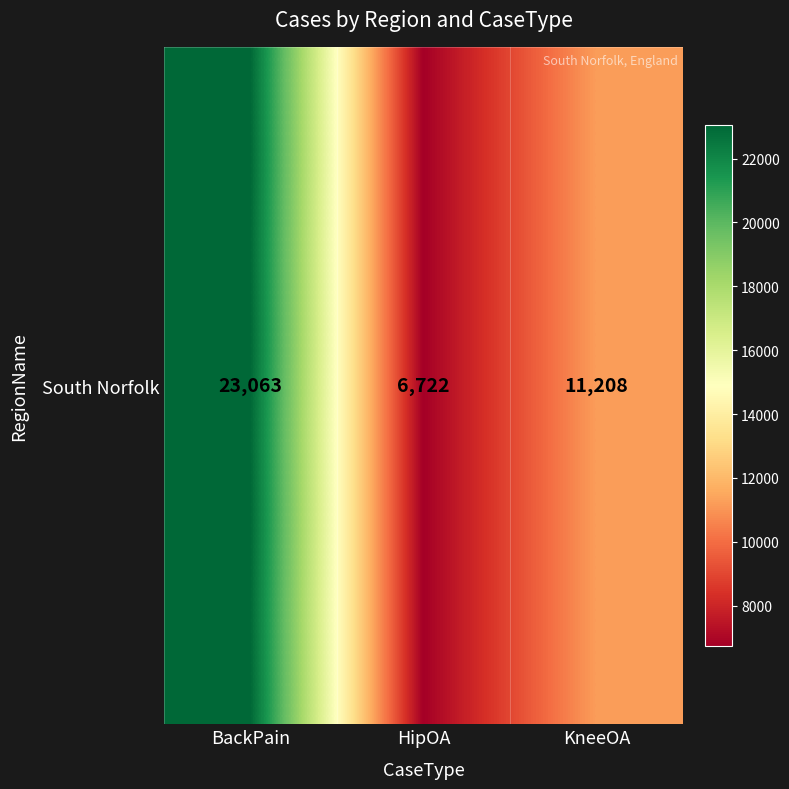

What is the difference between the values at KneeOA and BackPain?

11855